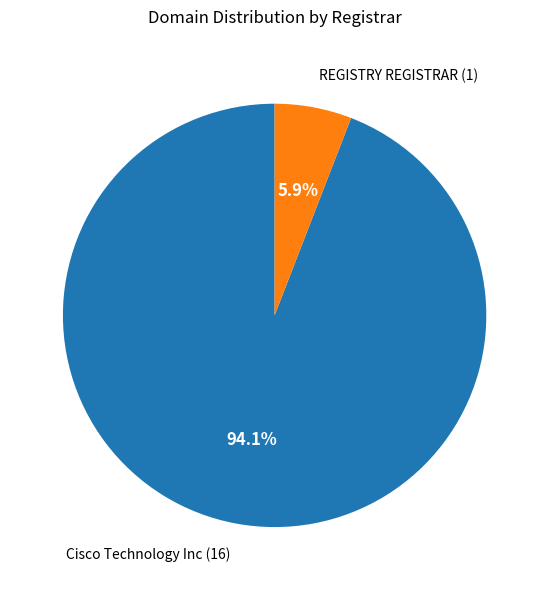

To the nearest percent, what is the difference between the largest and smallest slice percentages?

88%